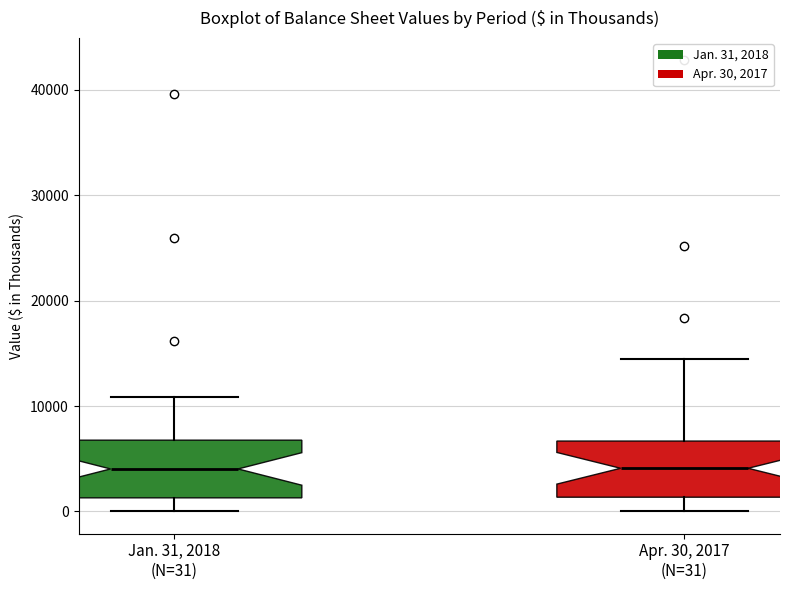

Reading left to right, read every box against the y-axis: the position of its median line, the range the box covers, and the ends of its whiskers. The values are not printed on the chart, so give them approximately, as read against the axis.

Jan. 31, 2018 (N=31): median 4000, box 1000 to 7000, whiskers 0 to 11000
Apr. 30, 2017 (N=31): median 4000, box 1000 to 7000, whiskers 0 to 14000